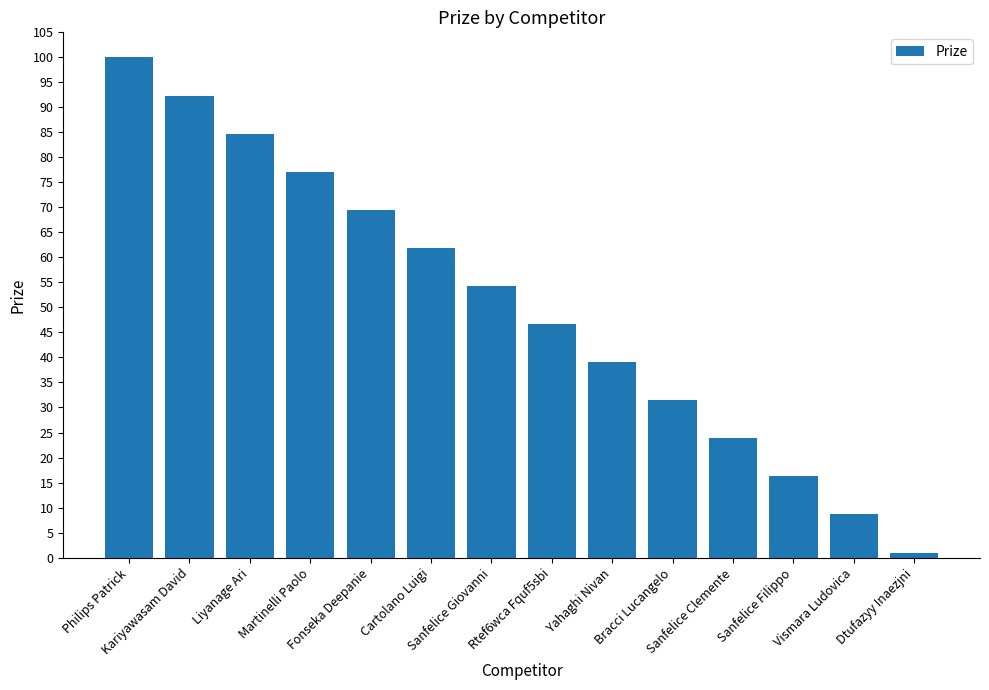

What is the ratio of the value at Sanfelice Filippo to the value at Yahaghi Nivan?

0.4